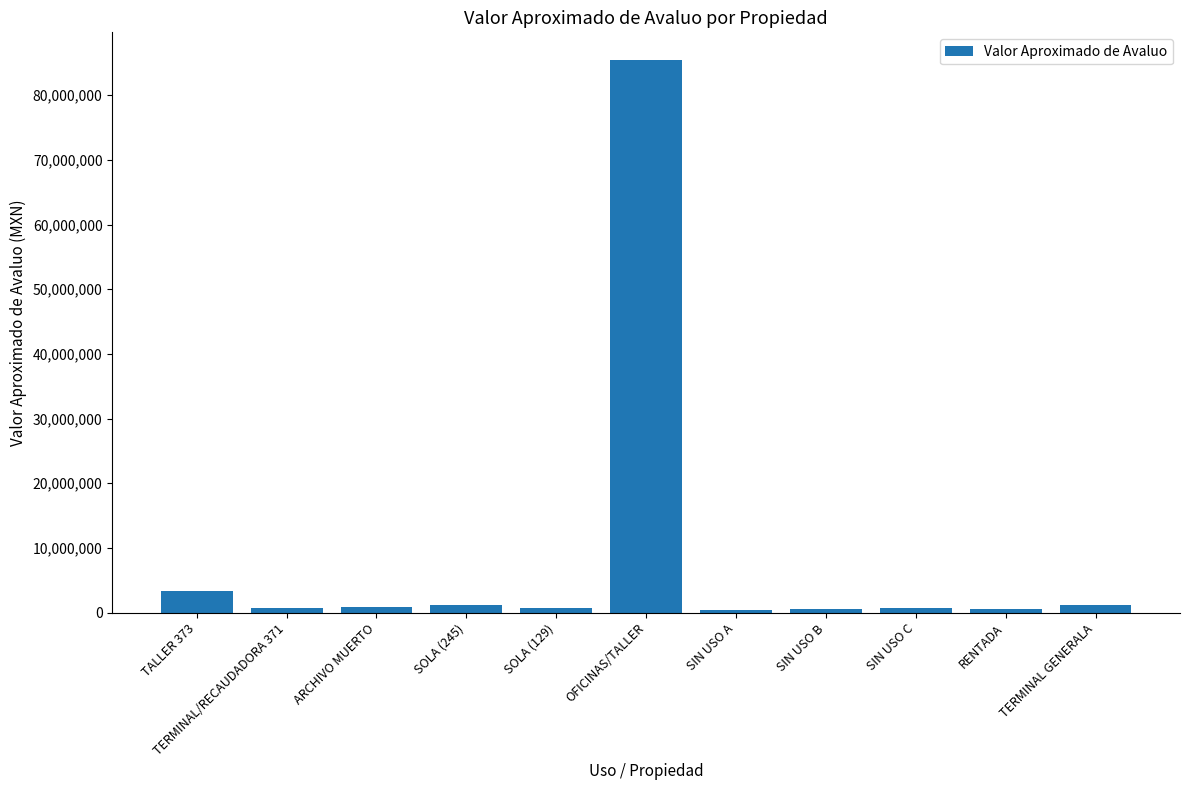

At which label does the data first exceed 750065?

TALLER 373